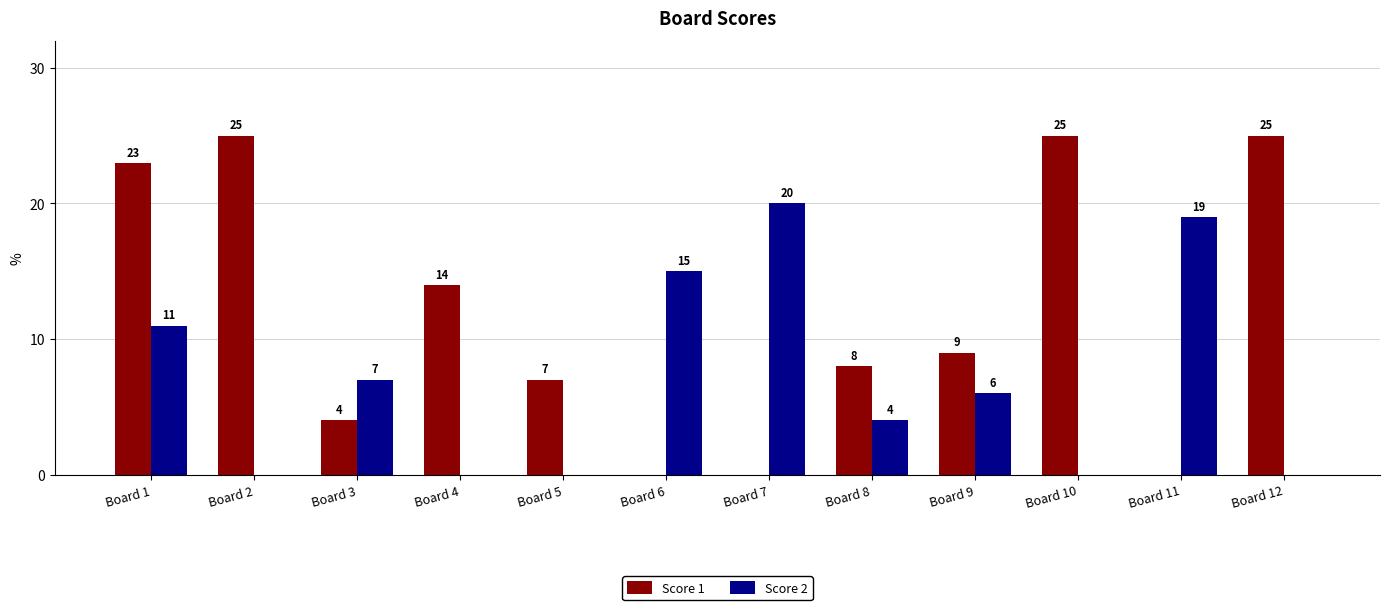

Which series changed the most between Board 1 and Board 7?

Score 1